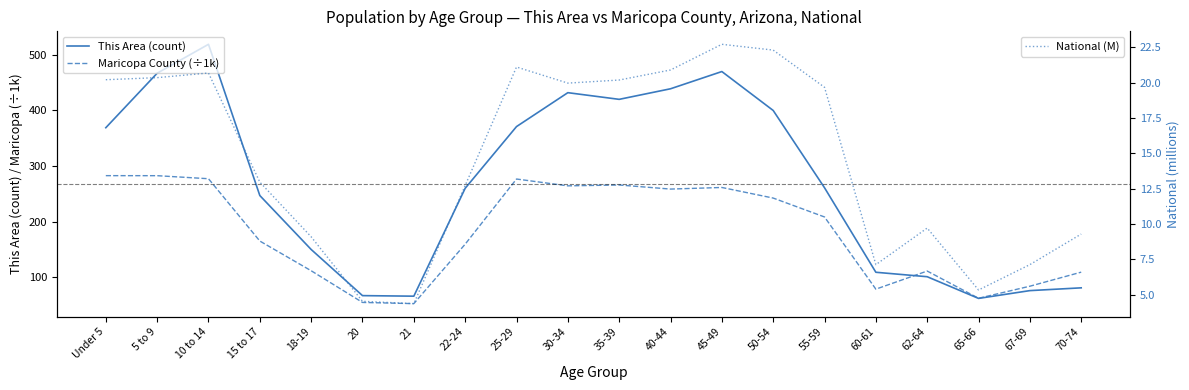

Which series has the largest total across all categories?

This Area (count)